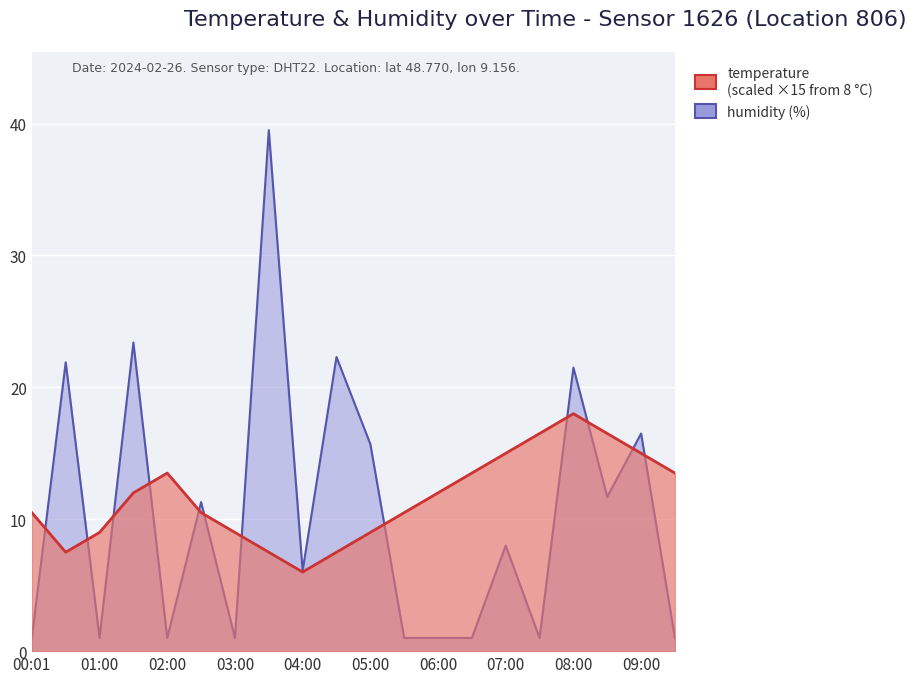

The value of humidity at 07:00 is 8.0. True or false?

True